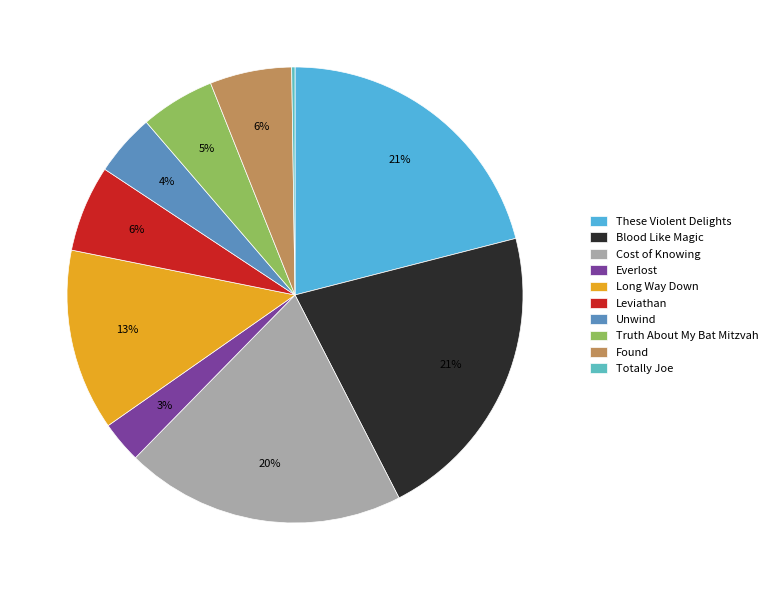

Which category has the biggest portion of the pie?

Blood Like Magic